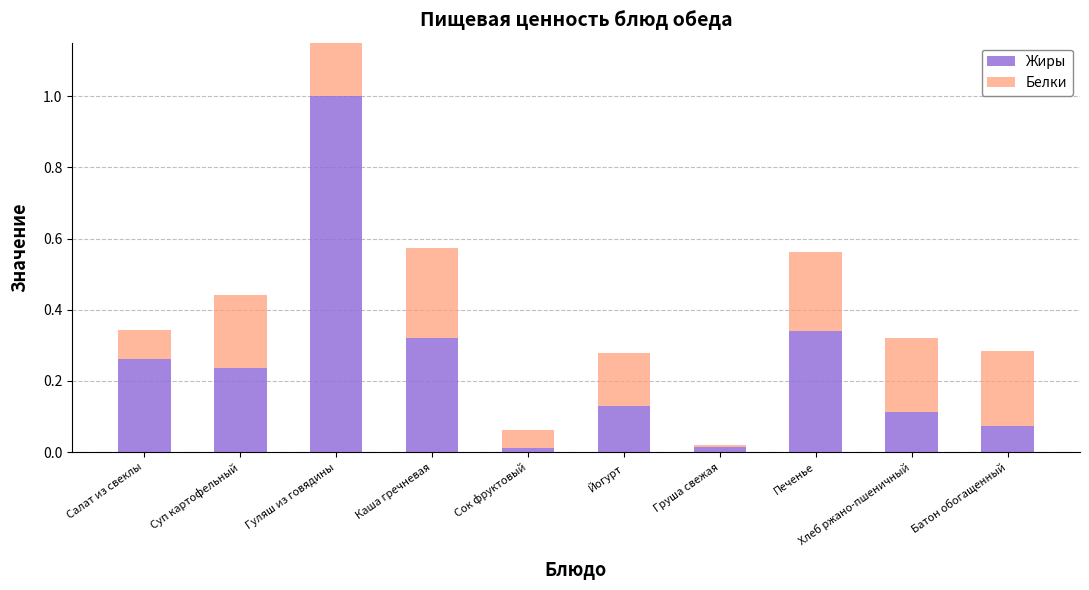

Reading left to right, extract all data points from this chart.

Жиры: Салат из свеклы=0.3	Суп картофельный=0.2	Гуляш из говядины=1.0	Каша гречневая=0.3	Сок фруктовый=0.0	Йогурт=0.1	Груша свежая=0.0	Печенье=0.3	Хлеб ржано-пшеничный=0.1	Батон обогащенный=0.1
Белки: Салат из свеклы=0.1	Суп картофельный=0.2	Гуляш из говядины=1.0	Каша гречневая=0.3	Сок фруктовый=0.1	Йогурт=0.1	Груша свежая=0.0	Печенье=0.2	Хлеб ржано-пшеничный=0.2	Батон обогащенный=0.2